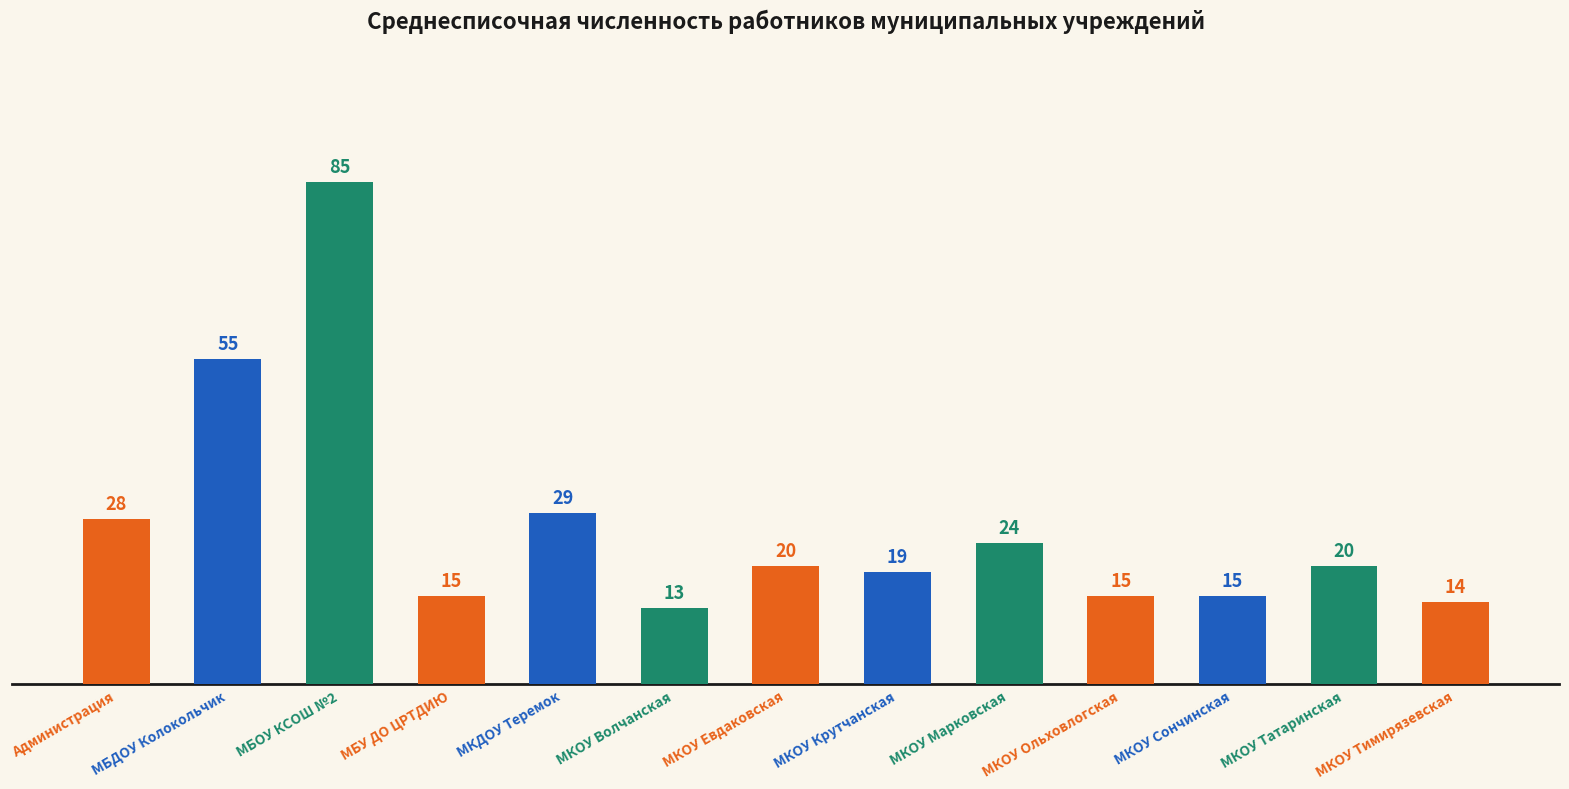

Between МКОУ Марковская and МКОУ Тимирязевская, which is larger?

МКОУ Марковская